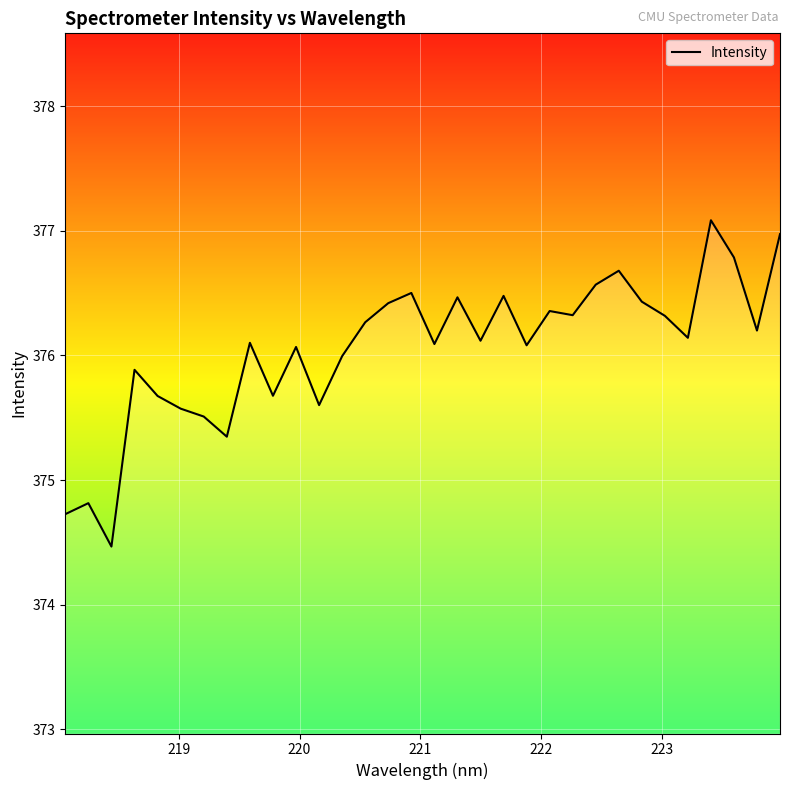

What is the difference between the maximum and minimum values?

2.6